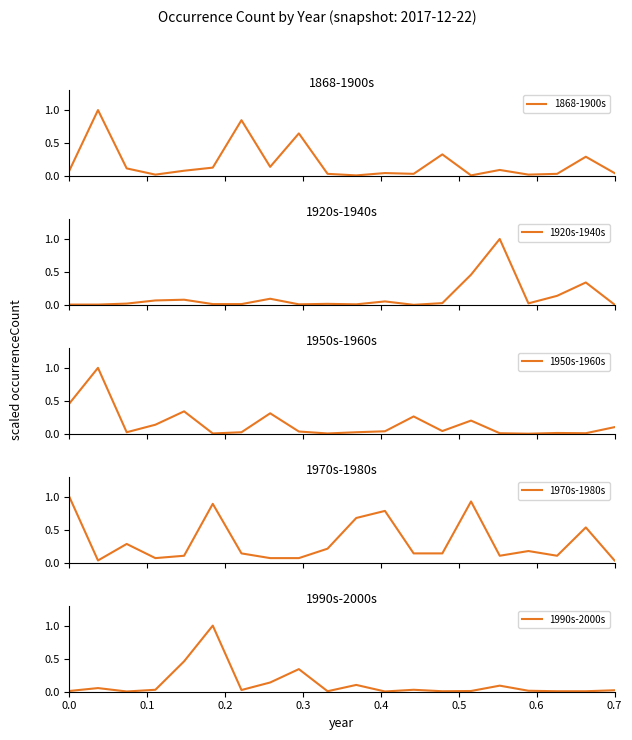

Reading left to right, list all the values displayed in this chart.

1868-1900s: 0.1	1.0	0.1	0.0	0.1	0.1	0.8	0.1	0.6	0.0	0.0	0.0	0.0	0.3	0.0	0.1	0.0	0.0	0.3	0.0
1920s-1940s: 0.0	0.0	0.0	0.1	0.1	0.0	0.0	0.1	0.0	0.0	0.0	0.1	0.0	0.0	0.5	1.0	0.0	0.1	0.3	0.0
1950s-1960s: 0.5	1.0	0.0	0.1	0.3	0.0	0.0	0.3	0.0	0.0	0.0	0.0	0.3	0.0	0.2	0.0	0.0	0.0	0.0	0.1
1970s-1980s: 1.0	0.0	0.3	0.1	0.1	0.9	0.1	0.1	0.1	0.2	0.7	0.8	0.1	0.1	0.9	0.1	0.2	0.1	0.5	0.0
1990s-2000s: 0.0	0.1	0.0	0.0	0.5	1.0	0.0	0.1	0.3	0.0	0.1	0.0	0.0	0.0	0.0	0.1	0.0	0.0	0.0	0.0